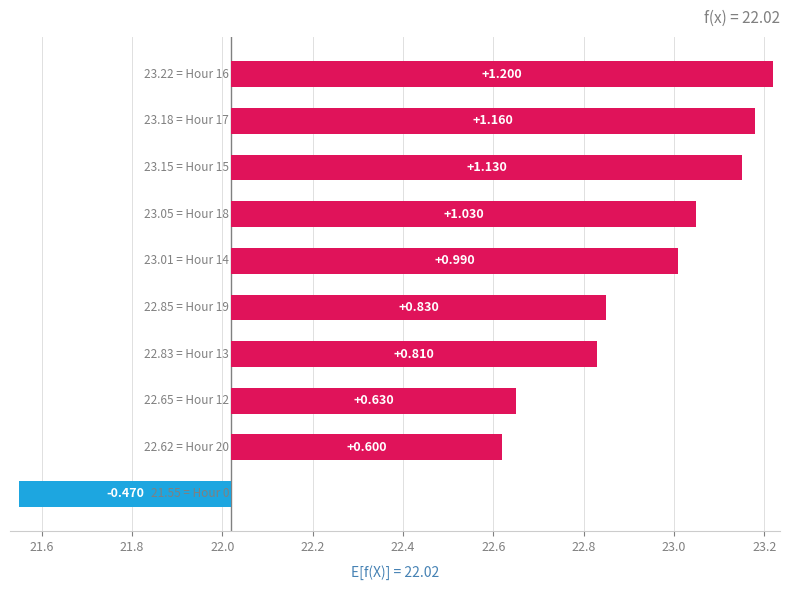

At which category does the chart reach its peak across all series?

16